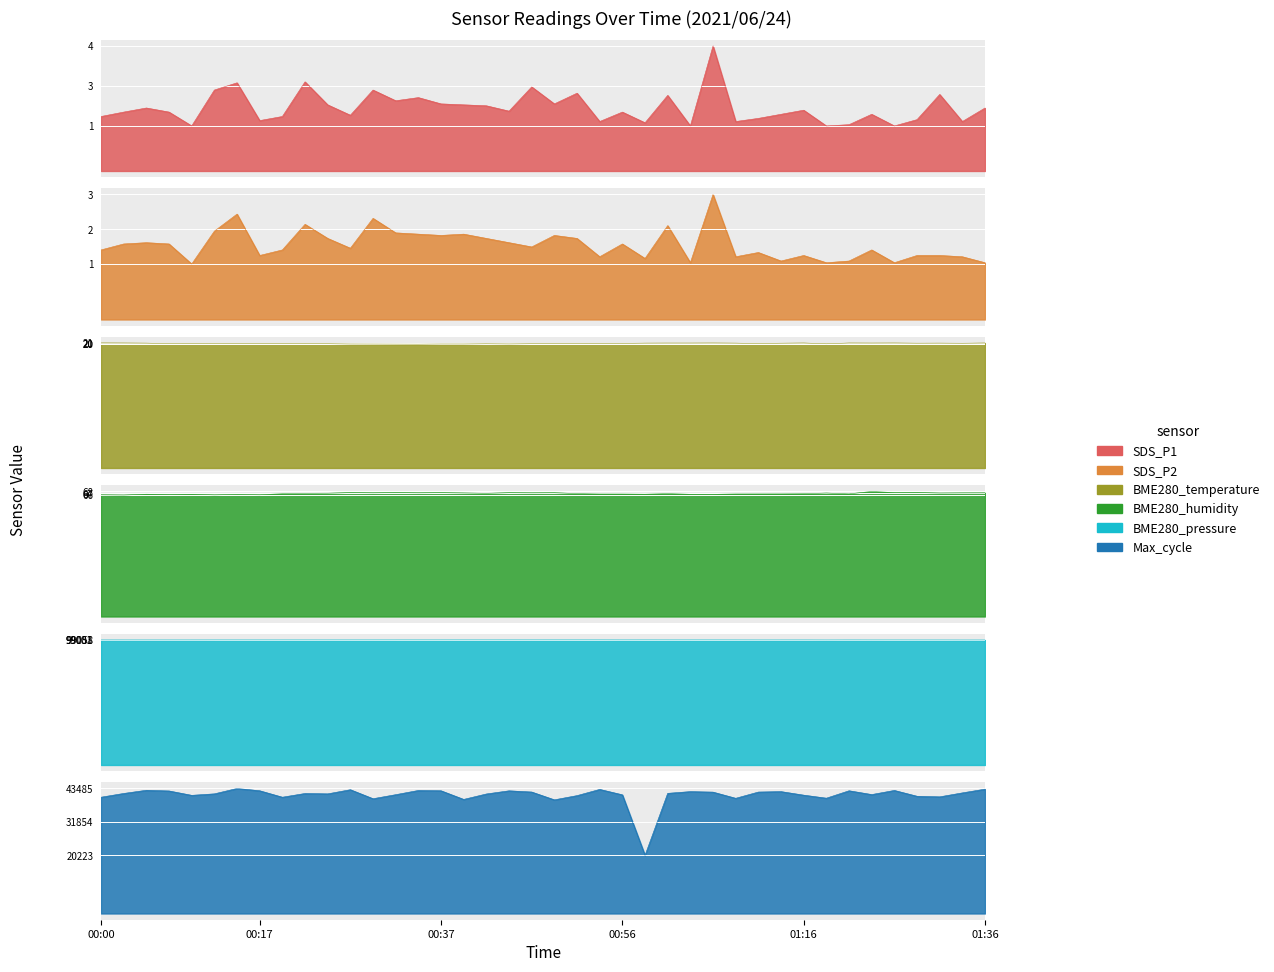

True or false: BME280_temperature and BME280_humidity cross at least once.

False